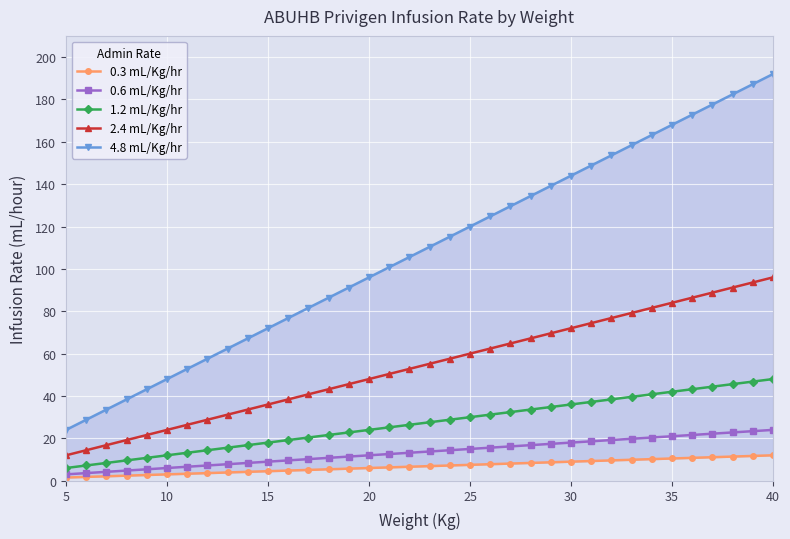

Reading right to left, transcribe all the data shown in this chart.

0.3 mL/Kg/hr: 12.0	11.7	11.4	11.1	10.8	10.5	10.2	9.9	9.6	9.3	9.0	8.7	8.4	8.1	7.8	7.5	7.2	6.9	6.6	6.3	6.0	5.7	5.4	5.1	4.8	4.5	4.2	3.9	3.6	3.3	3.0	2.7	2.4	2.1	1.8	1.5
0.6 mL/Kg/hr: 24.0	23.4	22.8	22.2	21.6	21.0	20.4	19.8	19.2	18.6	18.0	17.4	16.8	16.2	15.6	15.0	14.4	13.8	13.2	12.6	12.0	11.4	10.8	10.2	9.6	9.0	8.4	7.8	7.2	6.6	6.0	5.4	4.8	4.2	3.6	3.0
1.2 mL/Kg/hr: 48.0	46.8	45.6	44.4	43.2	42.0	40.8	39.6	38.4	37.2	36.0	34.8	33.6	32.4	31.2	30.0	28.8	27.6	26.4	25.2	24.0	22.8	21.6	20.4	19.2	18.0	16.8	15.6	14.4	13.2	12.0	10.8	9.6	8.4	7.2	6.0
2.4 mL/Kg/hr: 96.0	93.6	91.2	88.8	86.4	84.0	81.6	79.2	76.8	74.4	72.0	69.6	67.2	64.8	62.4	60.0	57.6	55.2	52.8	50.4	48.0	45.6	43.2	40.8	38.4	36.0	33.6	31.2	28.8	26.4	24.0	21.6	19.2	16.8	14.4	12.0
4.8 mL/Kg/hr: 192.0	187.2	182.4	177.6	172.8	168.0	163.2	158.4	153.6	148.8	144.0	139.2	134.4	129.6	124.8	120.0	115.2	110.4	105.6	100.8	96.0	91.2	86.4	81.6	76.8	72.0	67.2	62.4	57.6	52.8	48.0	43.2	38.4	33.6	28.8	24.0